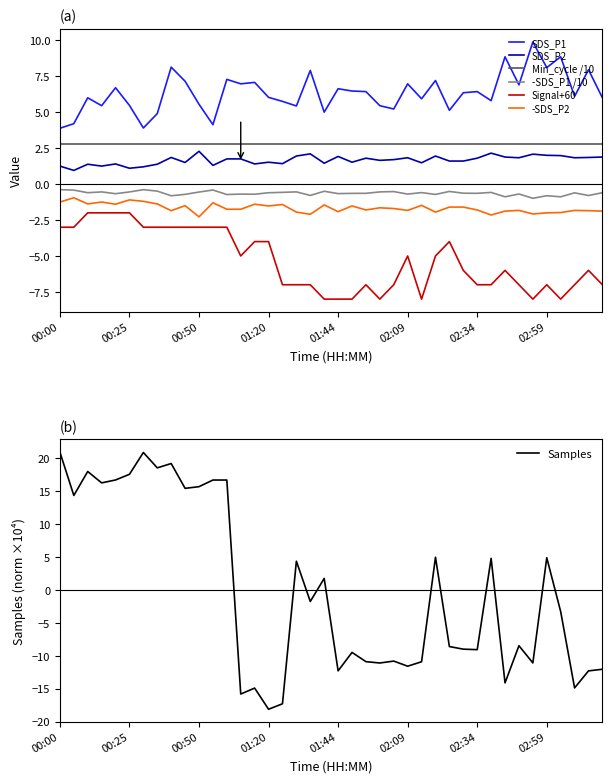

What is the difference between the maximum and minimum values in the Signal series?

6.0